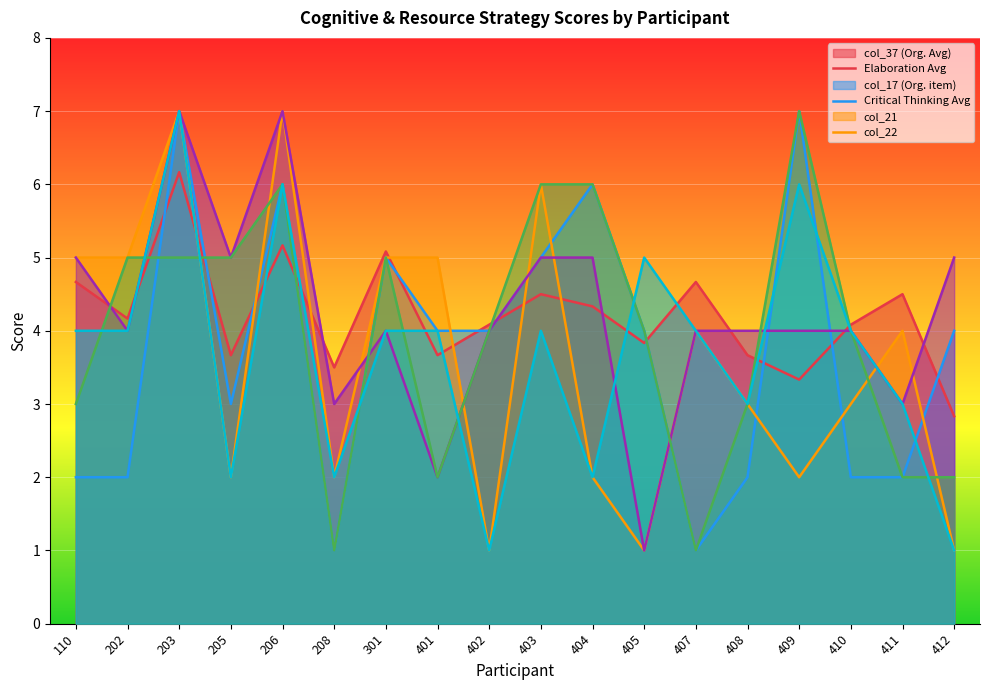

List the labels in order of col_17 value, largest first.

203, 206, 403, 110, 202, 301, 401, 407, 411, 408, 410, 205, 208, 404, 409, 402, 405, 412